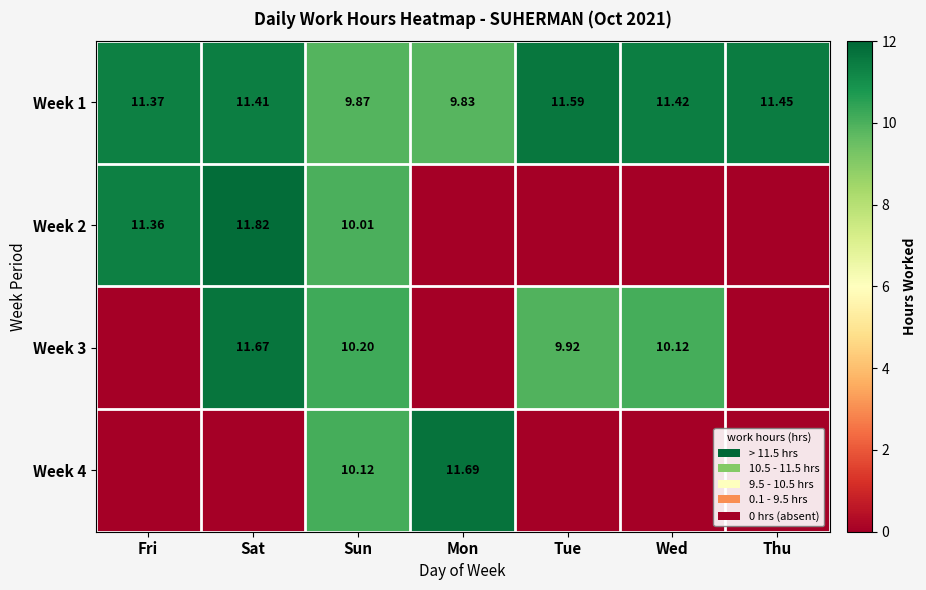

Which category has the lowest value in the Week 1 series?

Mon